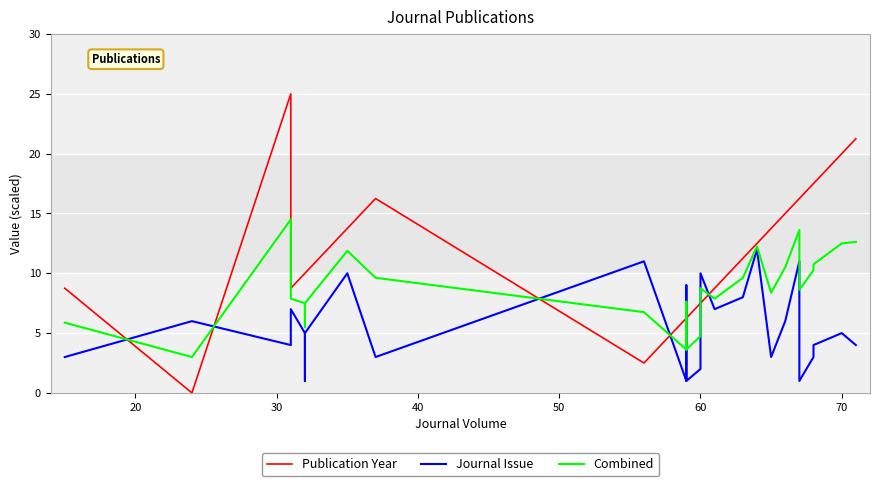

In Combined, how many points are lower than both neighbors (excluding endpoints)?

6